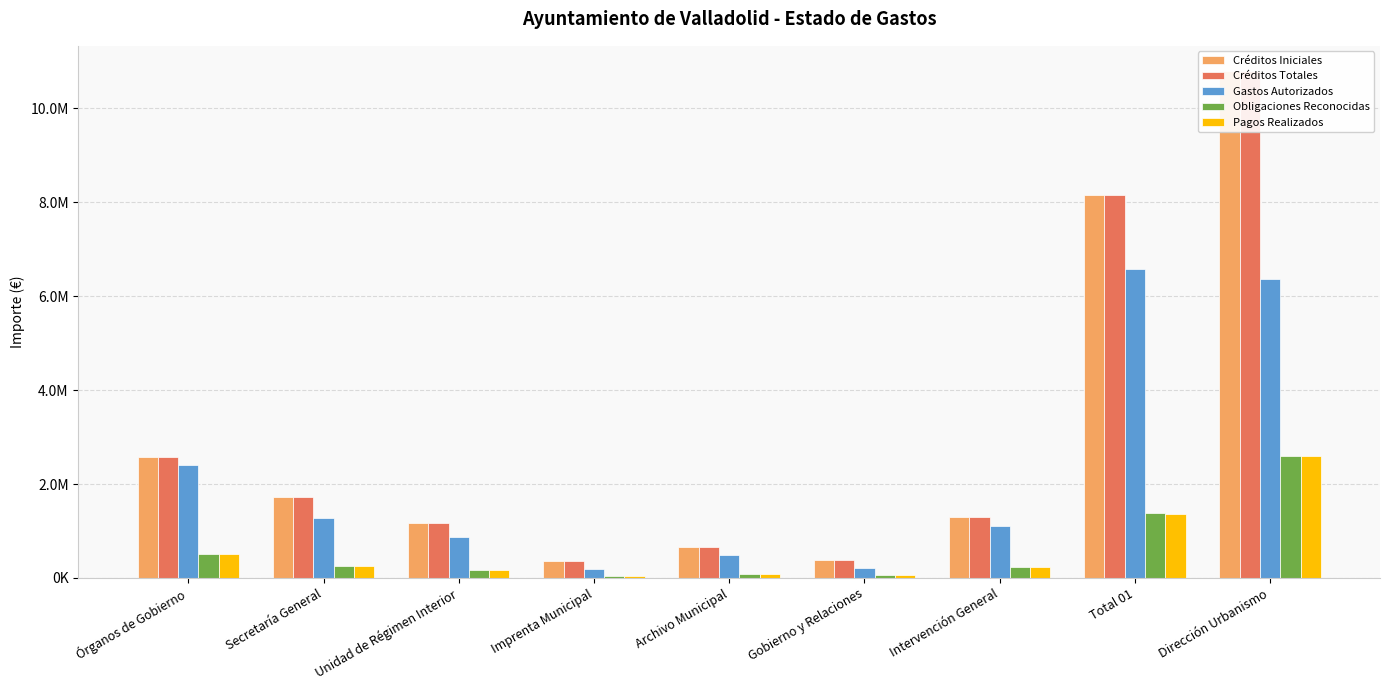

Are the bars grouped side by side (vs. stacked)?

Yes